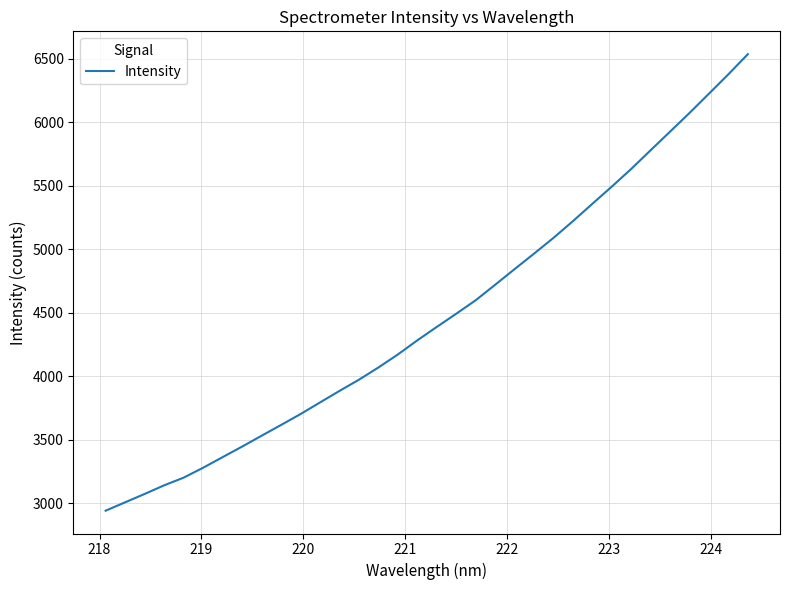

What is the difference between the maximum and minimum values?

3596.2